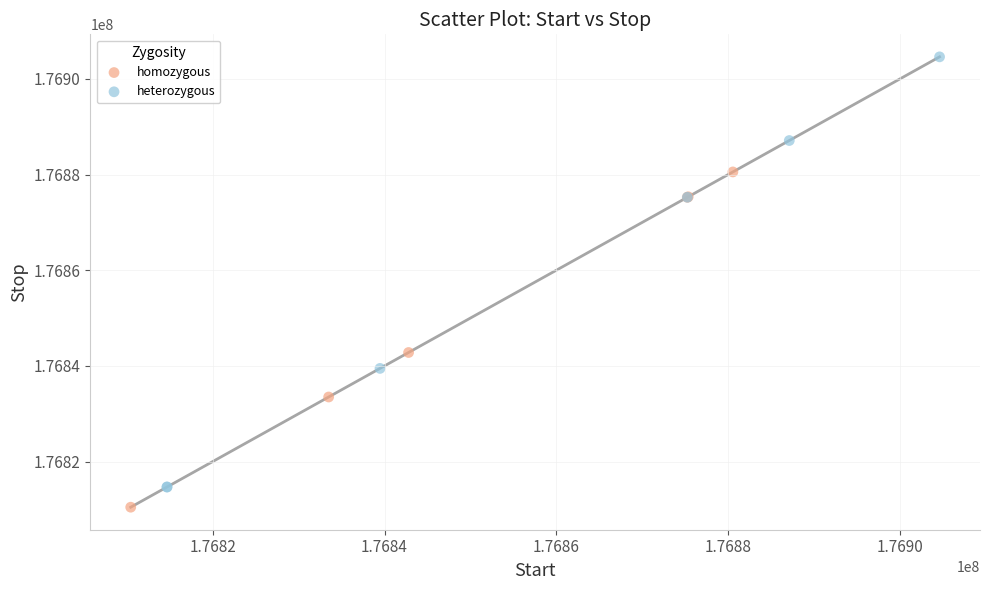

Which series reaches the minimum Y coordinate?

homozygous